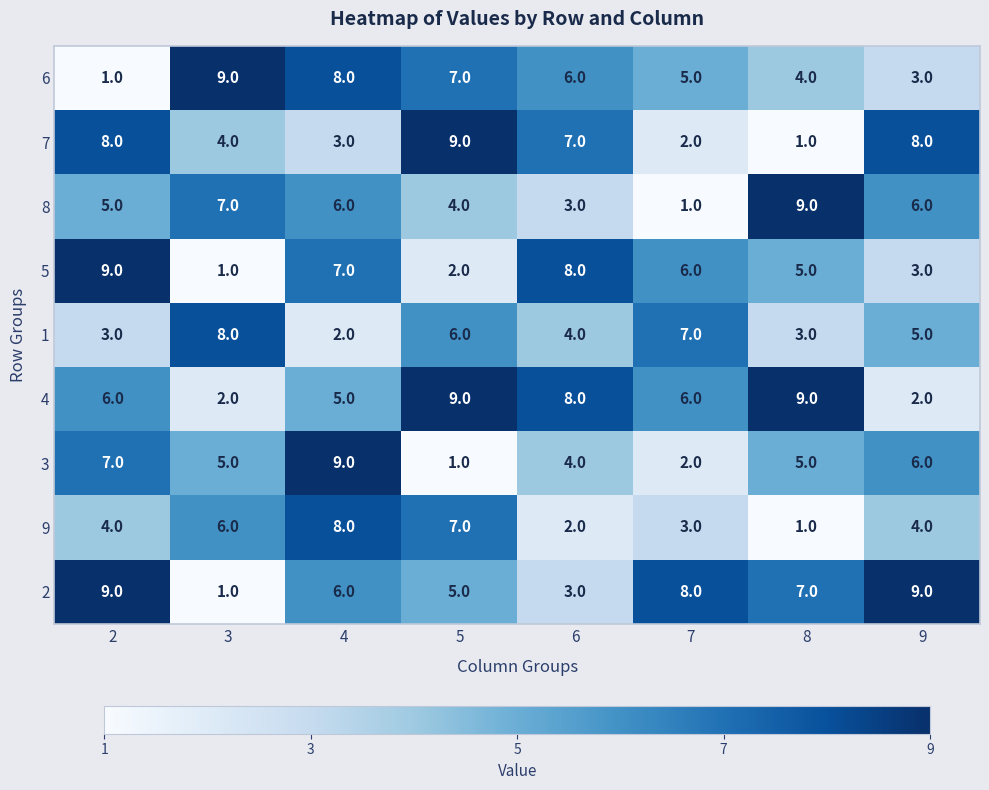

List the series in order of their peak value, lowest first.

1, 9, 6, 7, 8, 5, 4, 3, 2